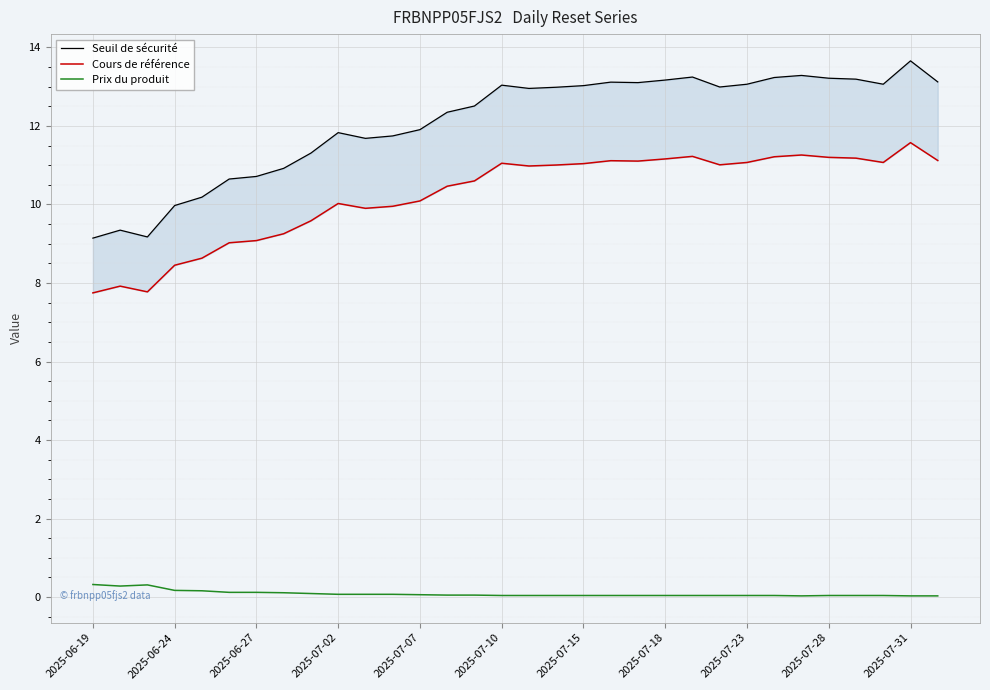

What is the maximum value for Prix du produit?

0.3